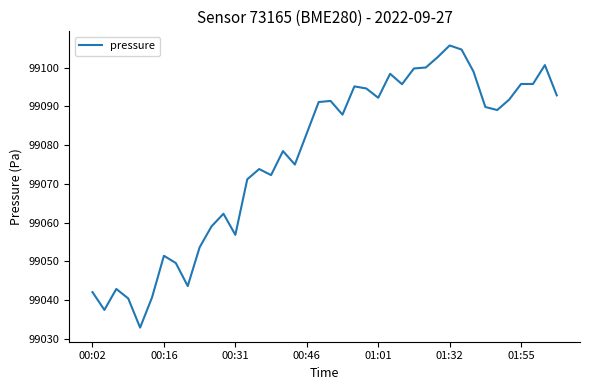

What is the maximum value shown in the chart?

99105.7